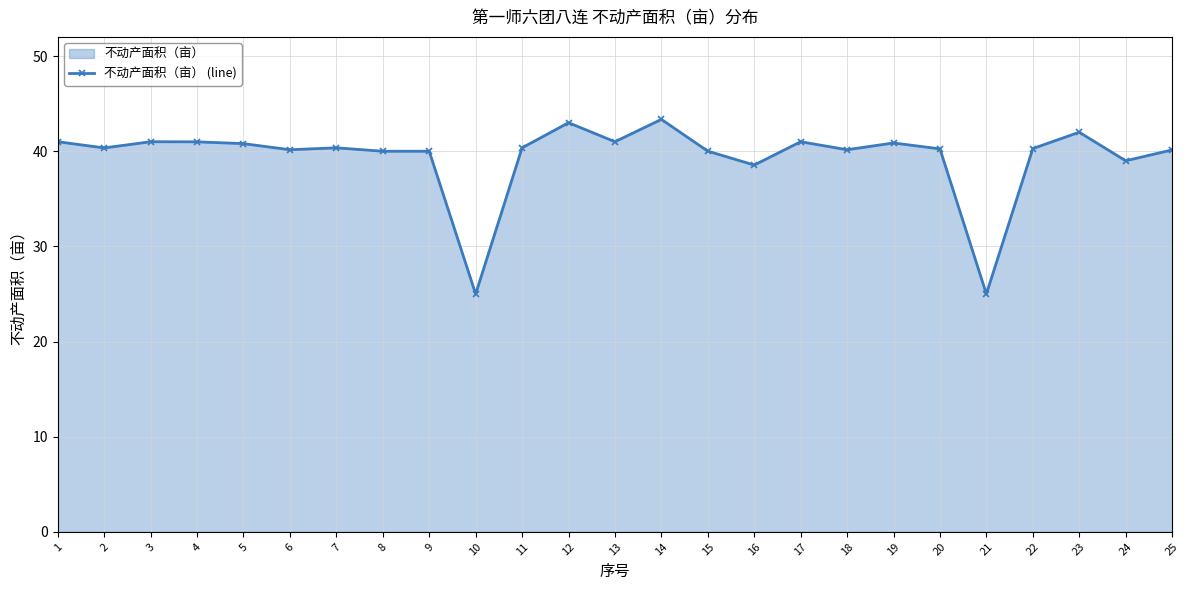

What is the average value?

39.4